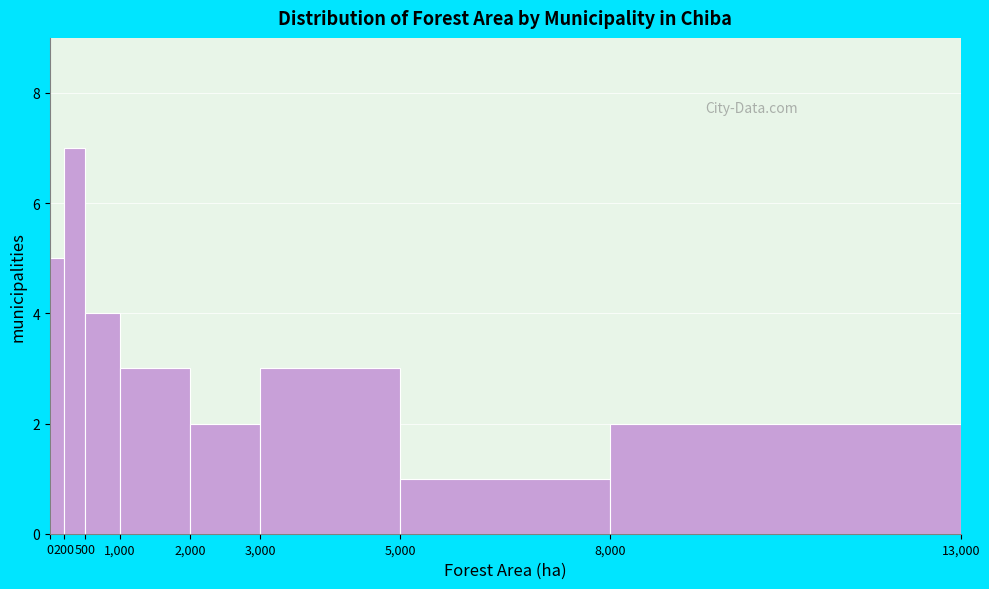

How tall is the bar that spans 3,000 to 5,000 on the x-axis? The values are not printed on the chart, so give them approximately, as read against the axis.

3